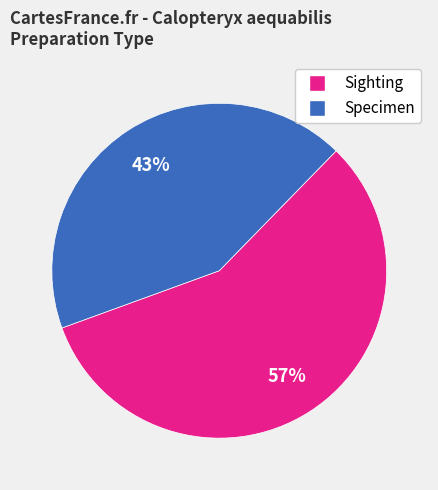

To the nearest percent, what is the difference between the largest and smallest slice percentages?

14%